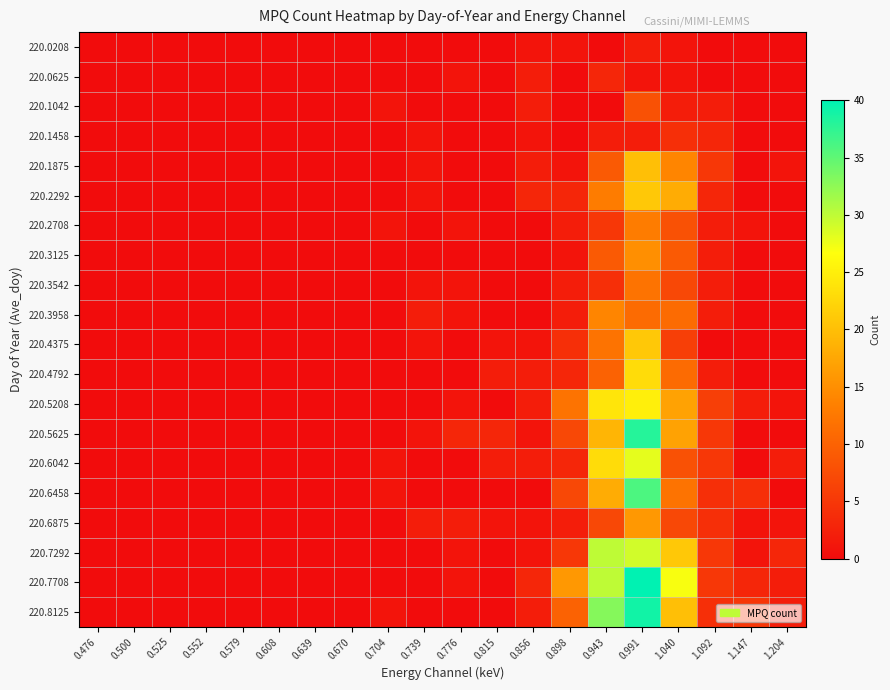

Which has a higher value, 0.991 or 0.739?

0.991